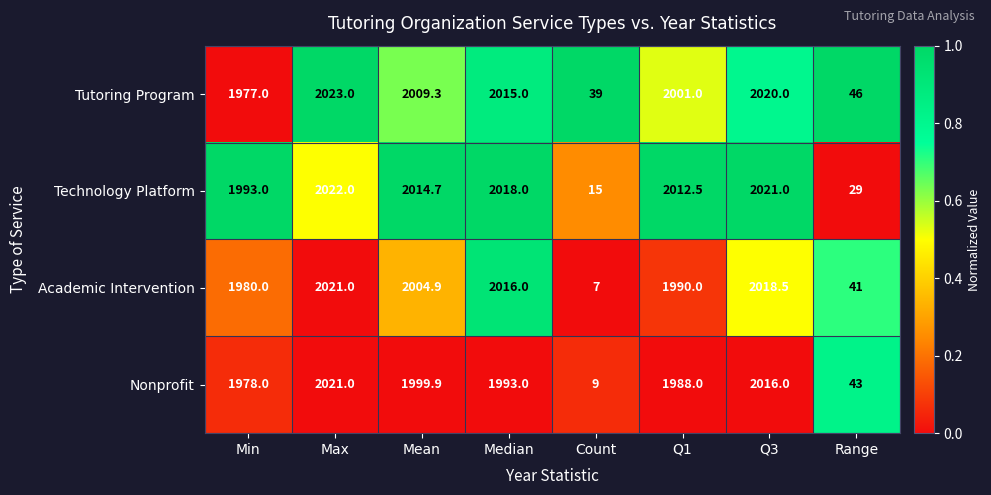

Is it true that Academic Intervention equals 3446.6 at Min?

False